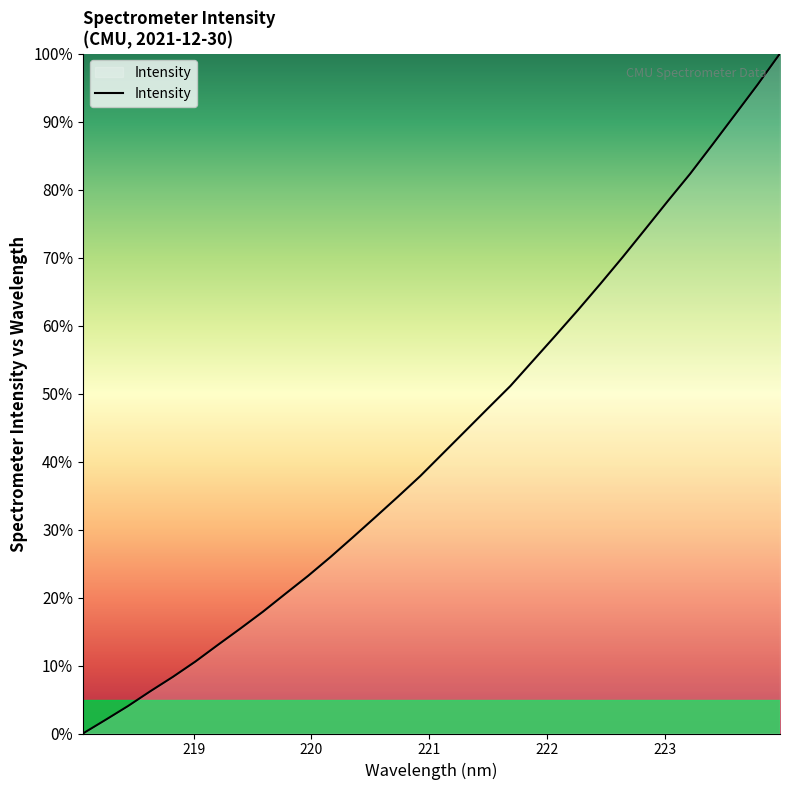

Reading left to right, list all the values displayed in this chart.

0.0	2.0	4.0	6.2	8.3	10.6	13.0	15.4	17.9	20.6	23.2	26.0	28.9	31.8	34.8	37.9	41.2	44.5	47.8	51.1	54.8	58.5	62.2	66.1	70.1	74.2	78.3	82.3	86.6	91.0	95.4	100.0